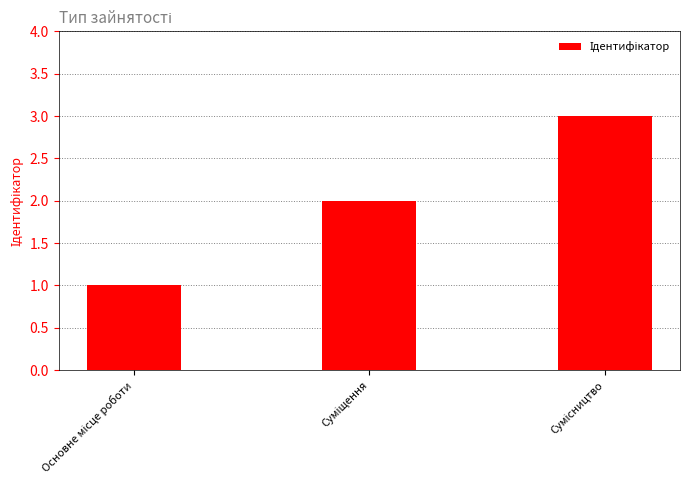

How many series are shown in this chart?

1